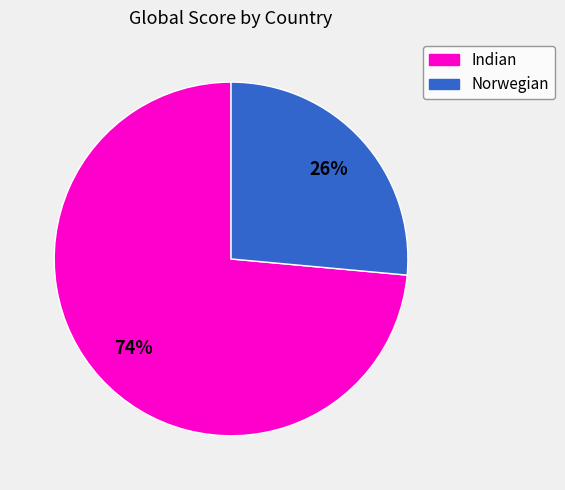

Count the number of slices in the pie.

2